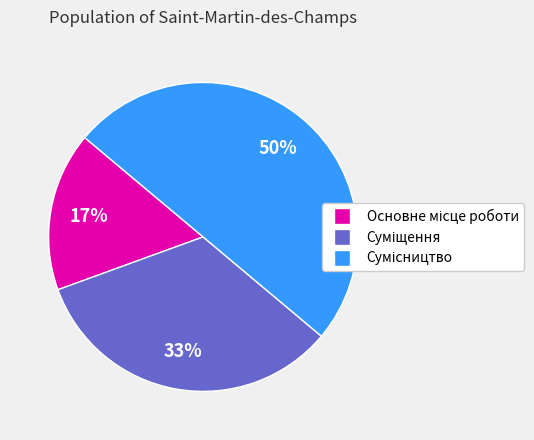

To the nearest percent, what is the average slice percentage?

33%